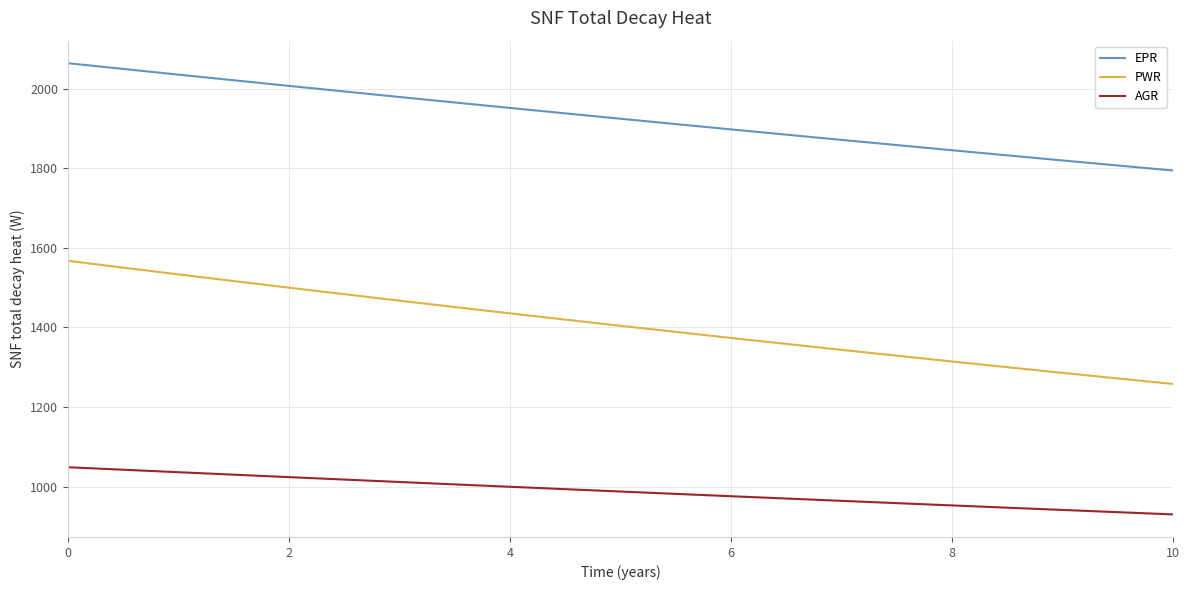

True or false: EPR and PWR intersect in this chart.

False